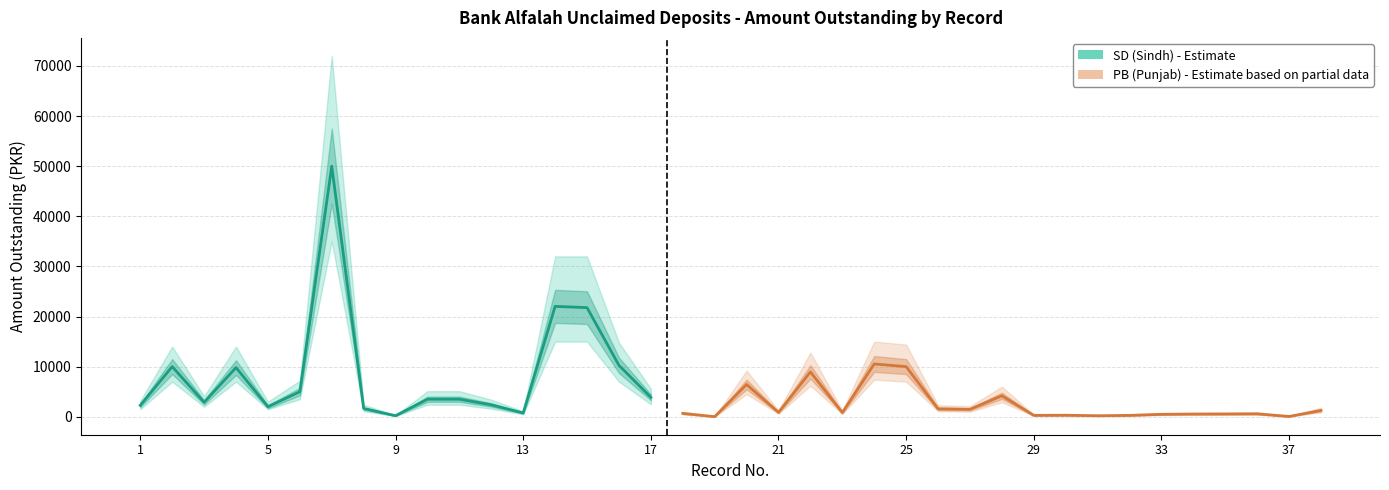

The value of Amount Outstanding at 17 is 3873.9. True or false?

True